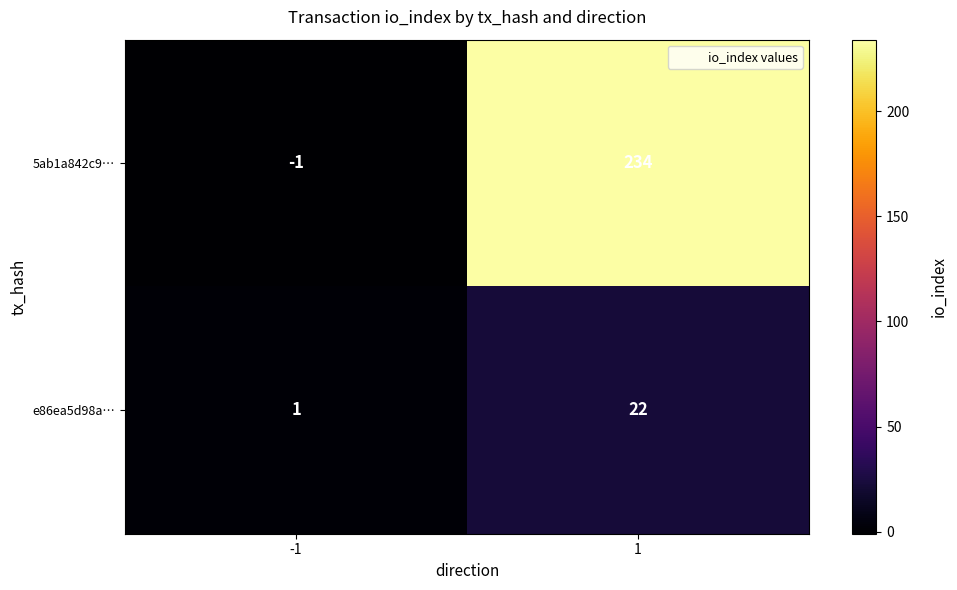

List the series in order of their overall mean, lowest first.

e86ea5d98a…, 5ab1a842c9…